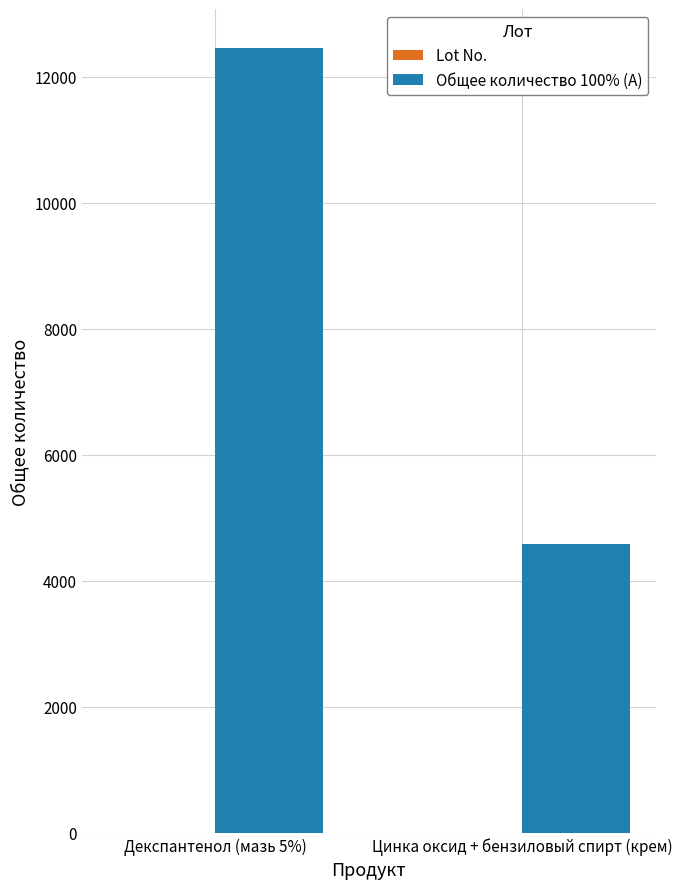

Which series has the widest spread of values?

Общее количество 100% (A)